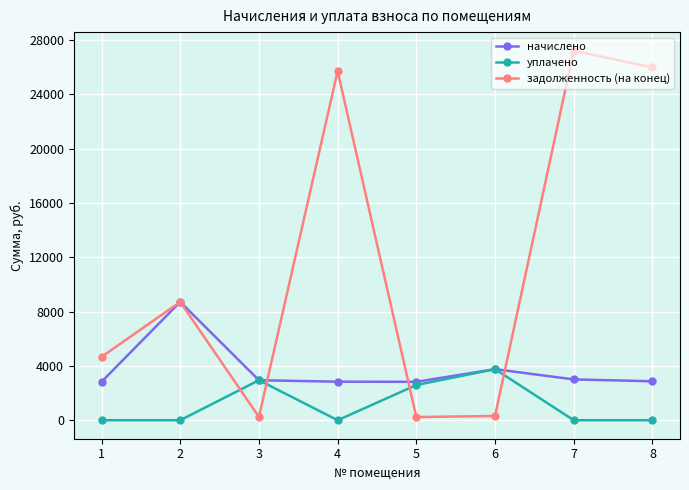

At 8, list the series in order from smallest to largest.

уплачено, начислено, задолженность (на конец)